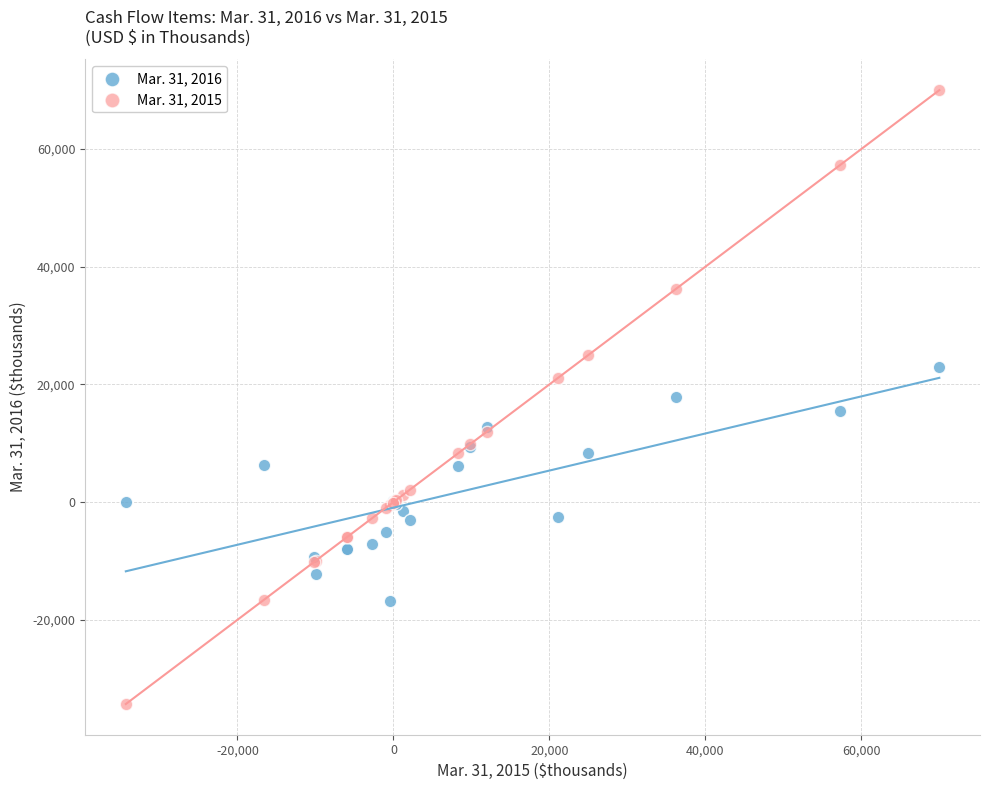

Which series has the widest spread of Y values?

Mar. 31, 2015